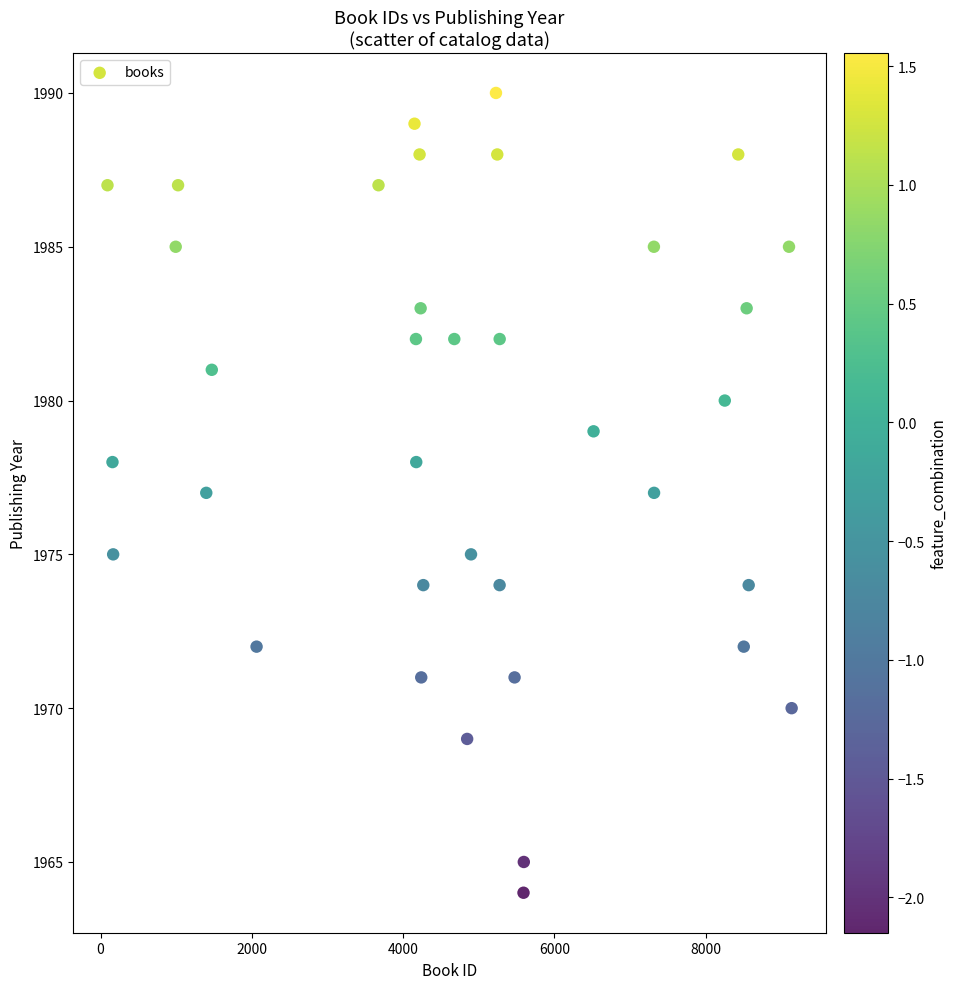

What is the range of Y values (max minus min)?

26